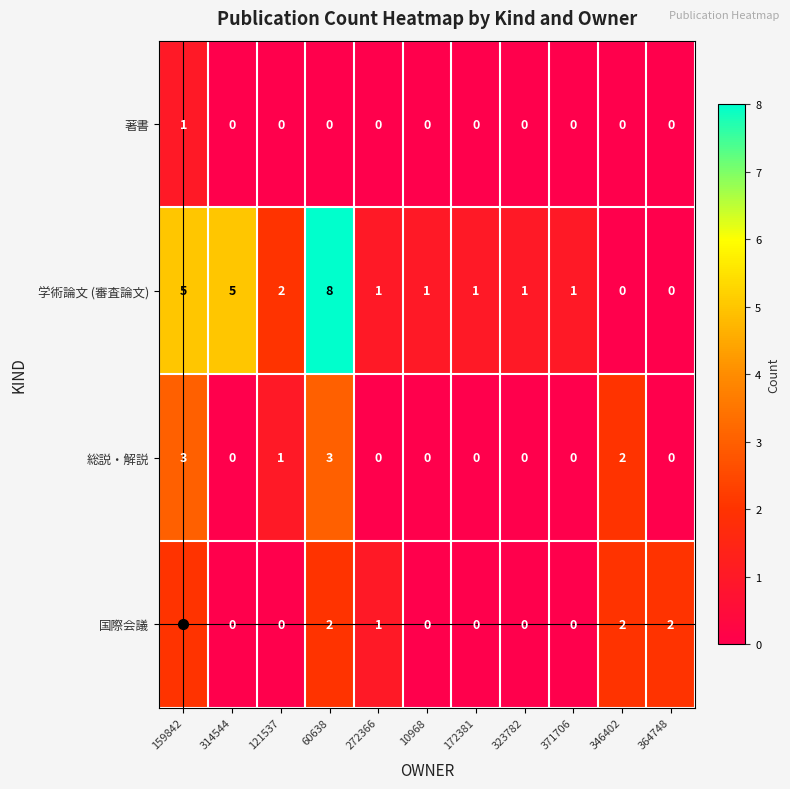

Is it true that 総説・解説 equals 2 at 60638?

False